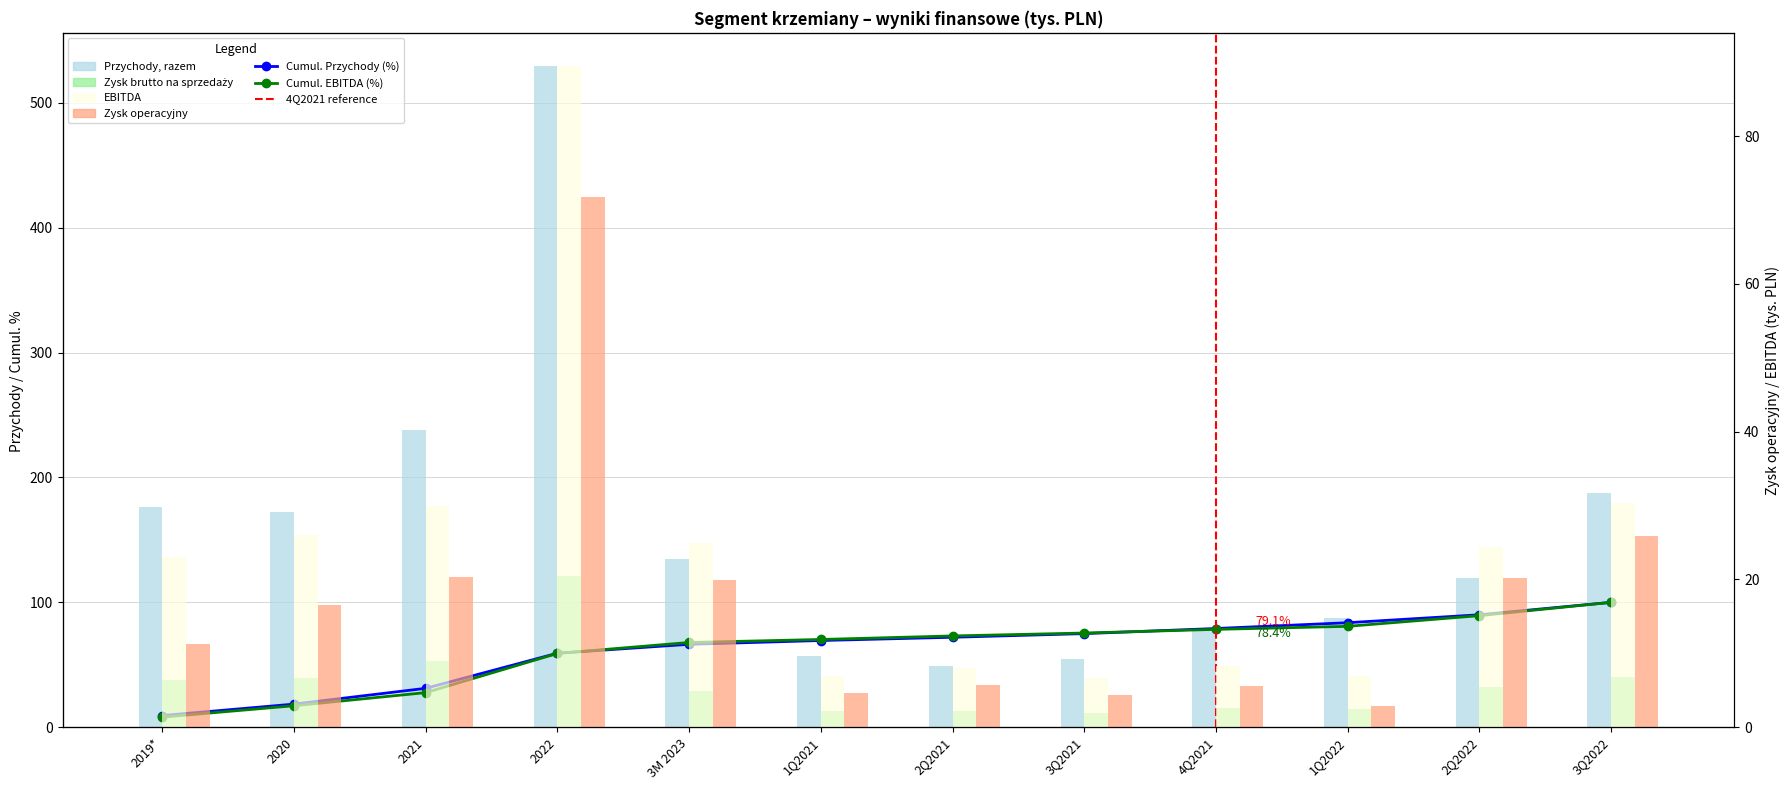

Is the value of Zysk operacyjny at 2022 greater than the value of Zysk brutto na sprzedaży at 2Q2022?

Yes